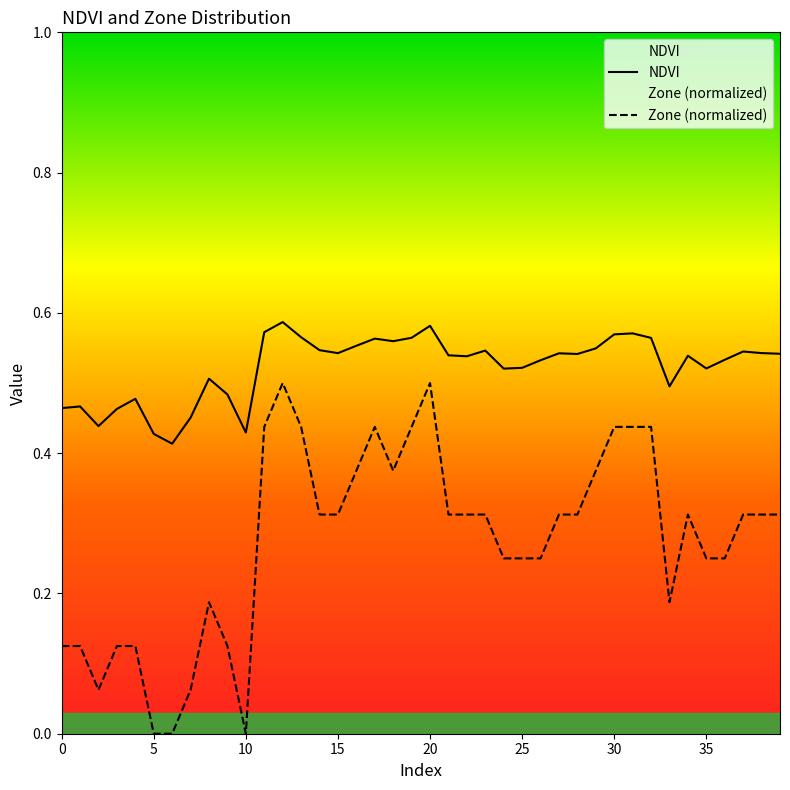

Reading left to right, transcribe all the data shown in this chart.

NDVI: 0.5	0.5	0.4	0.5	0.5	0.4	0.4	0.5	0.5	0.5	0.4	0.6	0.6	0.6	0.5	0.5	0.6	0.6	0.6	0.6	0.6	0.5	0.5	0.5	0.5	0.5	0.5	0.5	0.5	0.5	0.6	0.6	0.6	0.5	0.5	0.5	0.5	0.5	0.5	0.5
Zone (normalized): 0.1	0.1	0.1	0.1	0.1	0.0	0.0	0.1	0.2	0.1	0.0	0.4	0.5	0.4	0.3	0.3	0.4	0.4	0.4	0.4	0.5	0.3	0.3	0.3	0.2	0.2	0.2	0.3	0.3	0.4	0.4	0.4	0.4	0.2	0.3	0.2	0.2	0.3	0.3	0.3